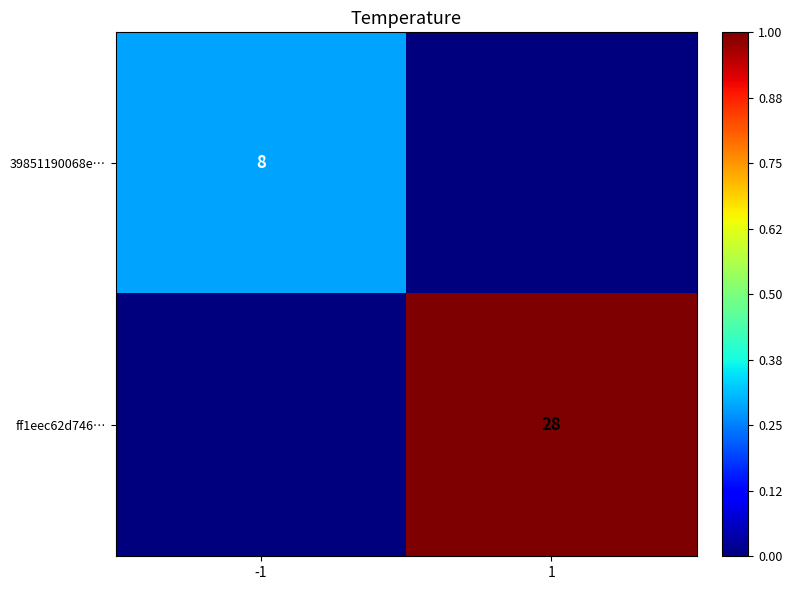

How many series are shown in this chart?

2